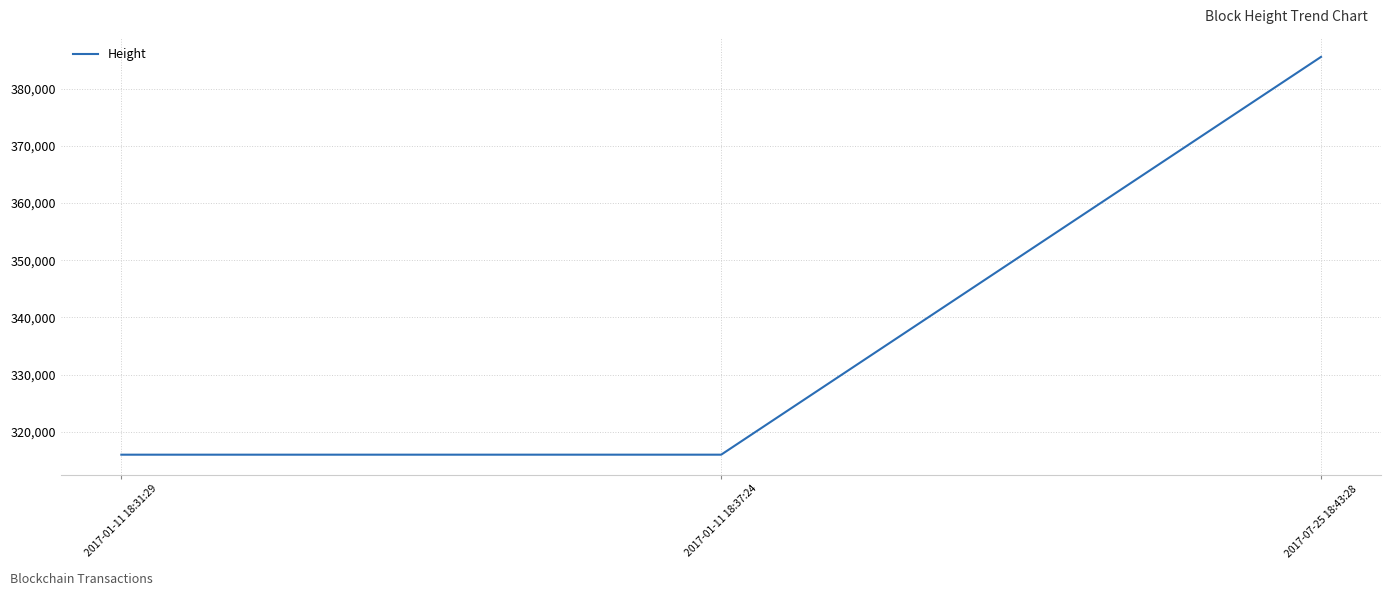

What is the difference between the values at 2017-07-25 18:43:28 and 2017-01-11 18:31:29?

69580